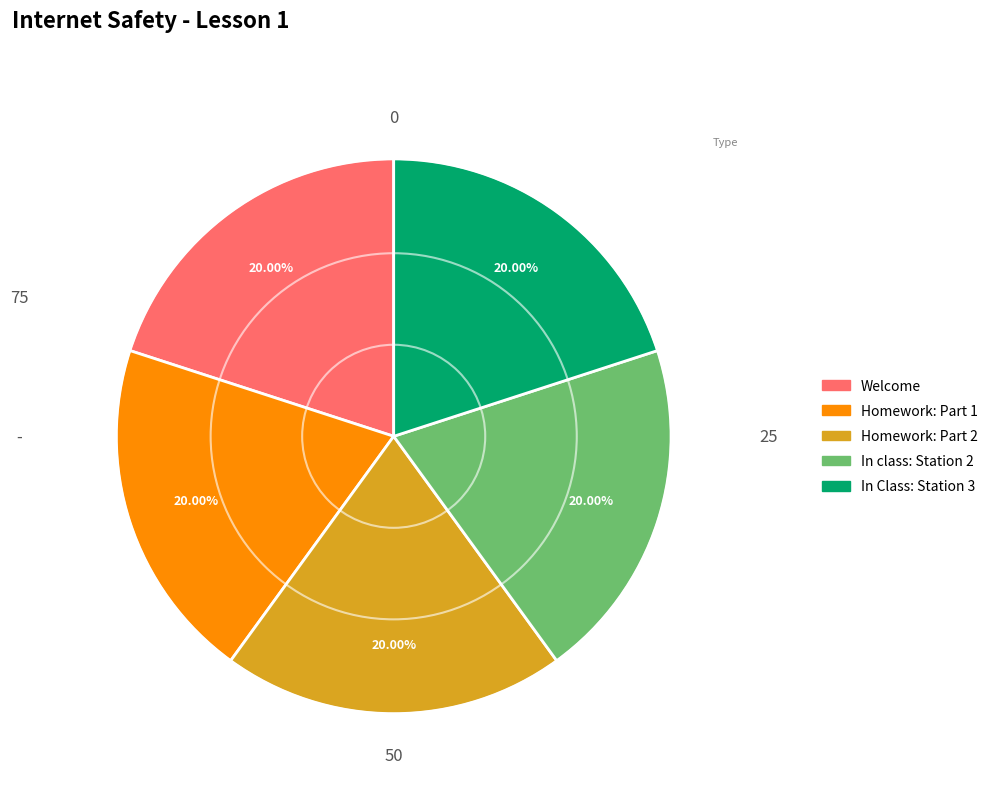

What is the ratio of the value at In Class: Station 3 to the value at Welcome?

1.0